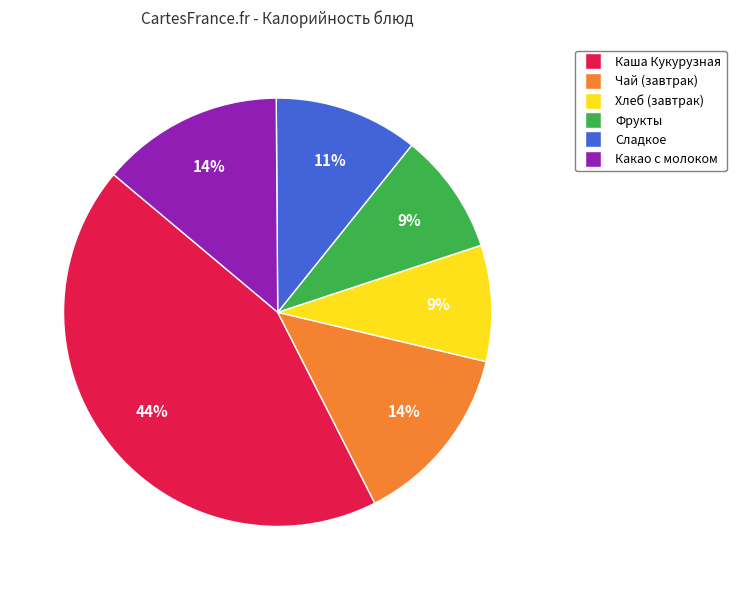

How many segments does this pie chart have?

6